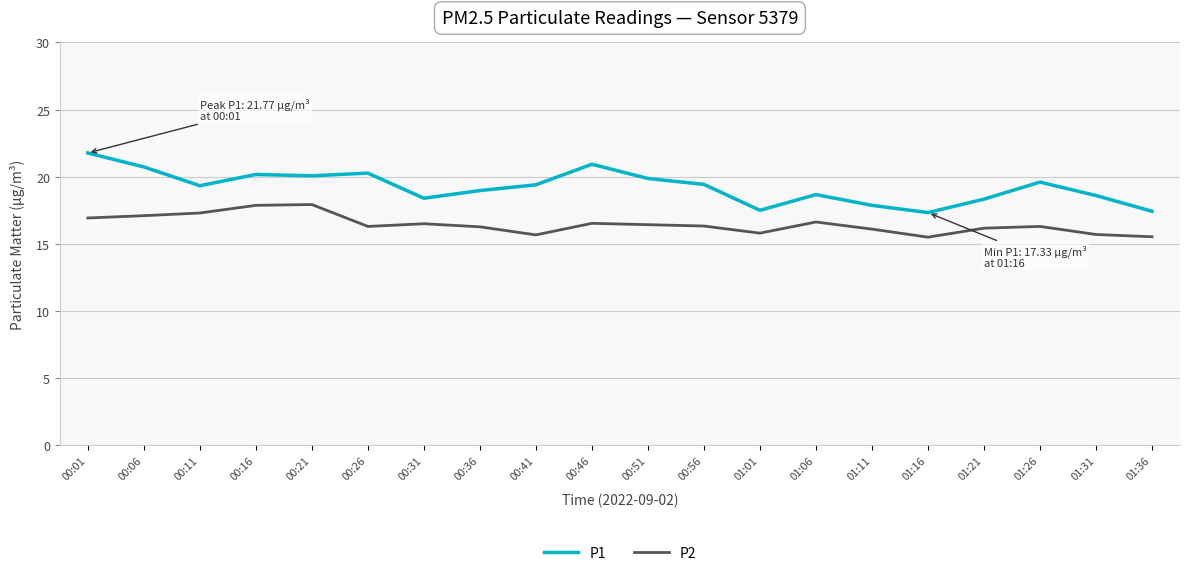

List the series in order of their peak value, highest first.

P1, P2